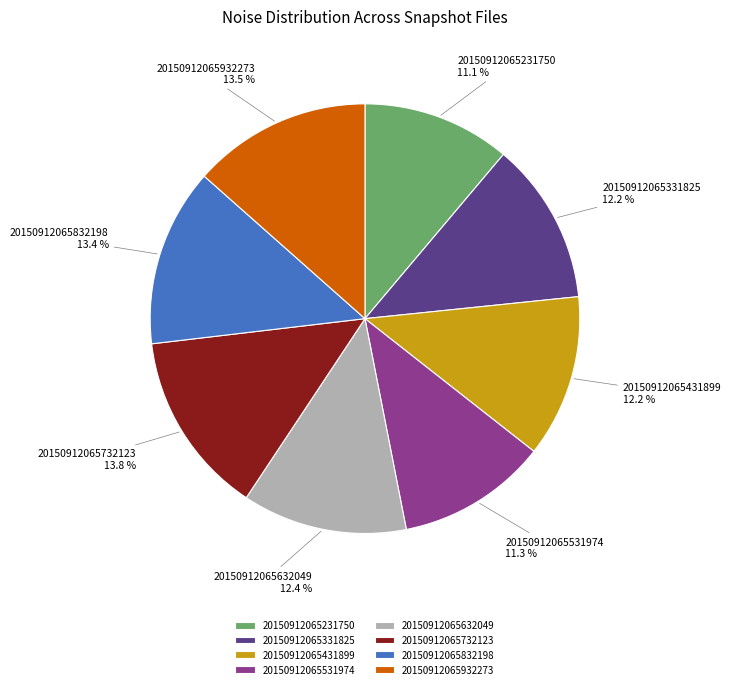

To the nearest percent, what percentage of the pie is 20150912065832198?

13%